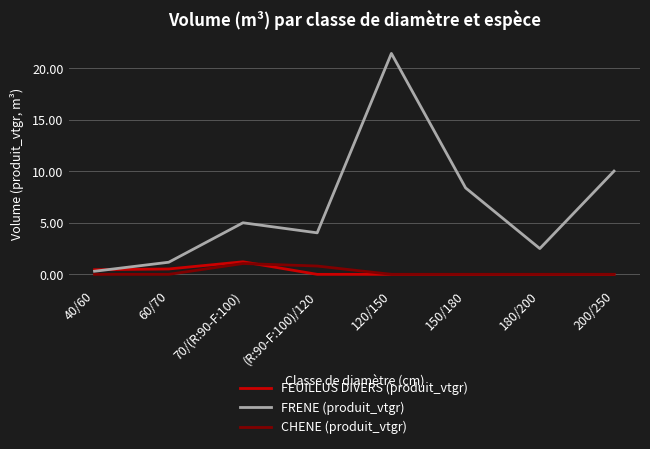

Which series has the widest spread of values?

FRENE (produit_vtgr)